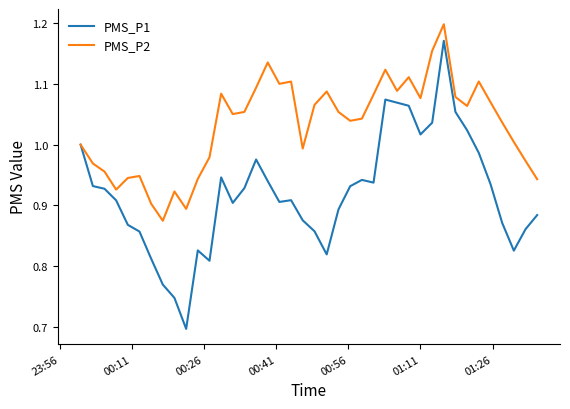

Rank the series by their maximum value, from lowest to highest.

PMS_P1, PMS_P2